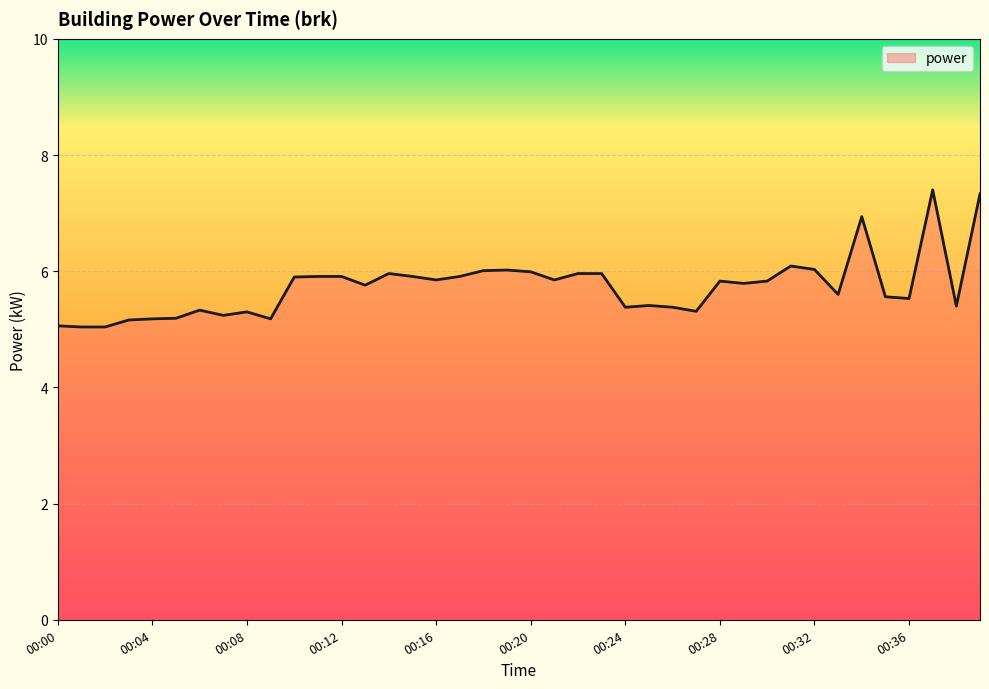

What is the minimum value shown in the chart?

5.0